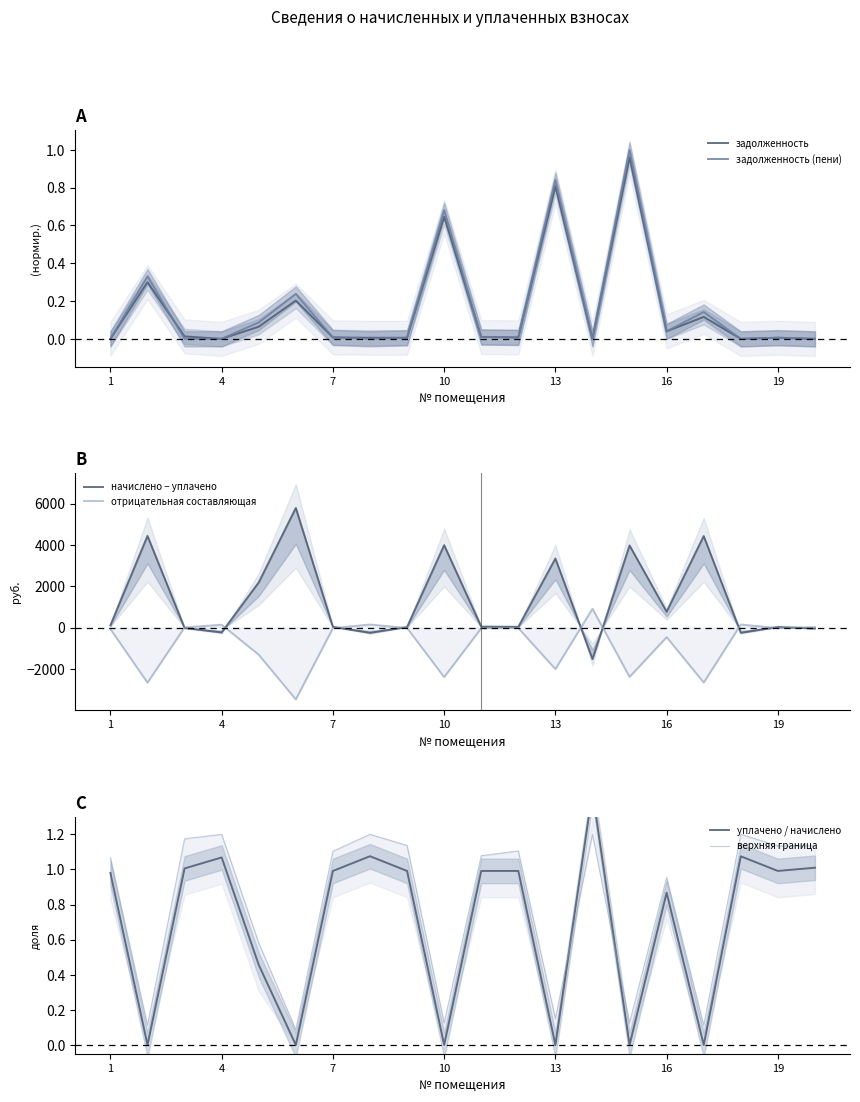

How many times do уплачено / начислено and начислено − уплачено cross each other?

9